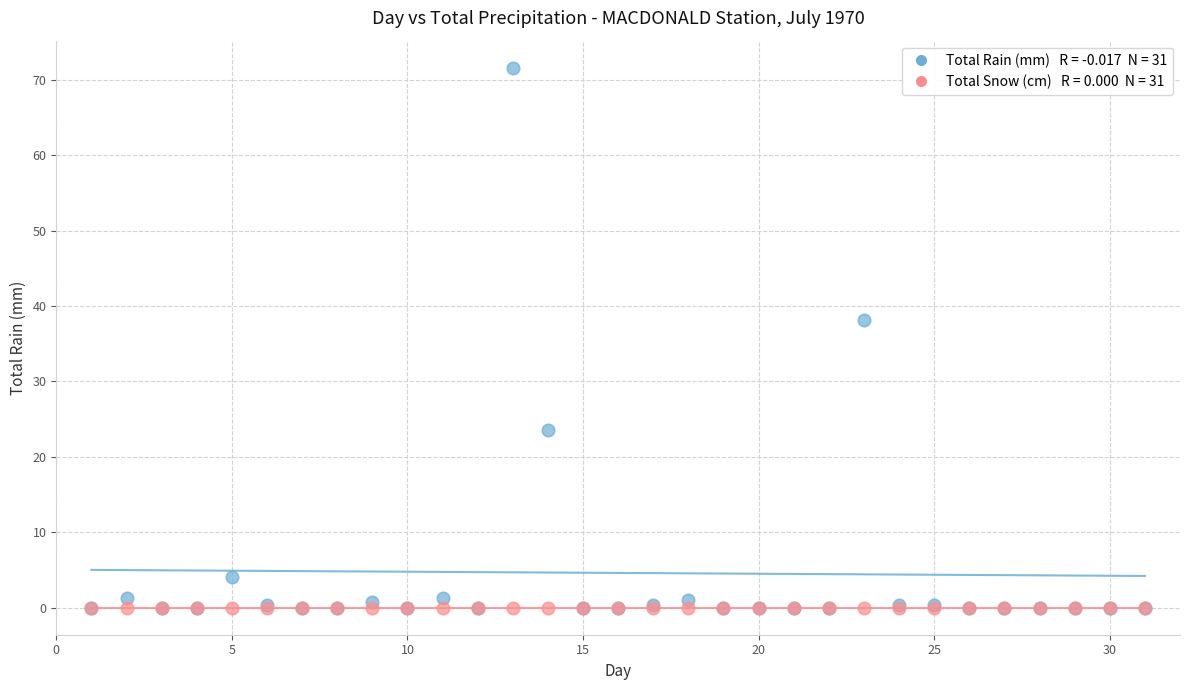

Across all series, what Y value is closest to 35?

38.1